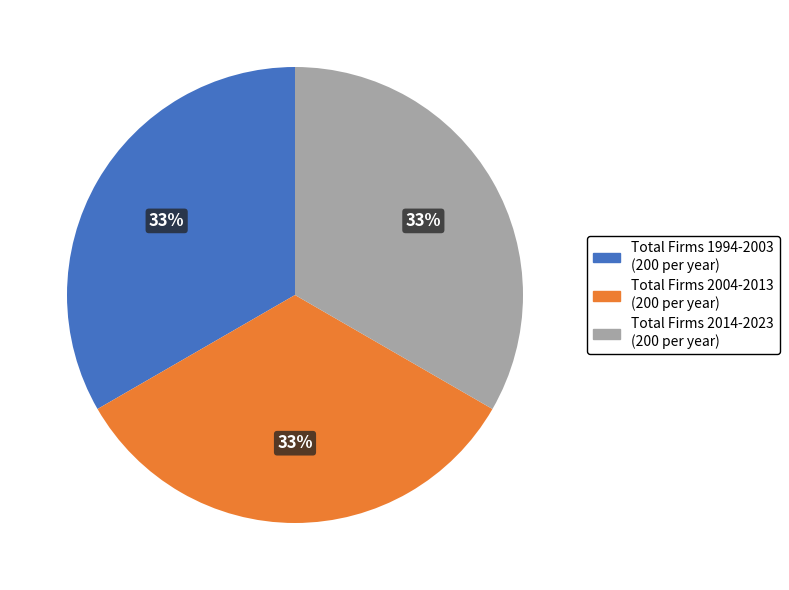

Count the number of slices in the pie.

3